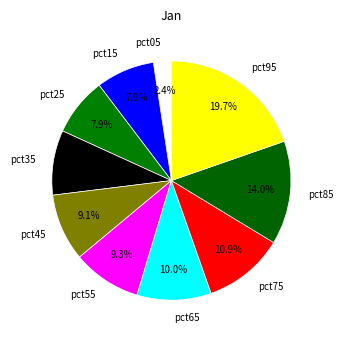

What percentage is NOT represented by pct65?

90.0%